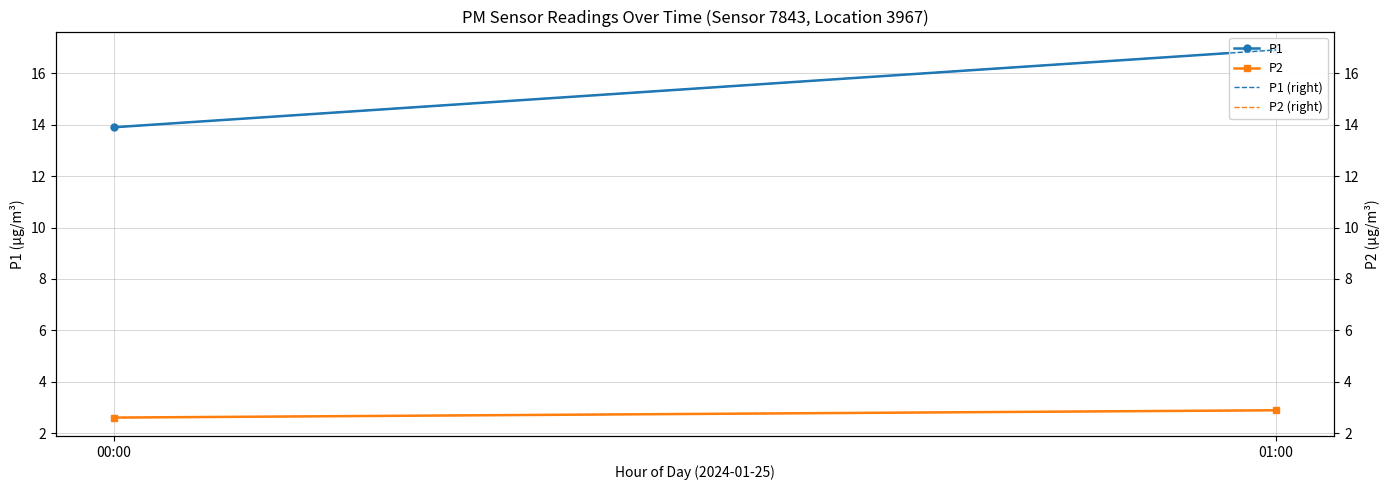

What is the difference between the maximum and minimum values in the P1 series?

3.0